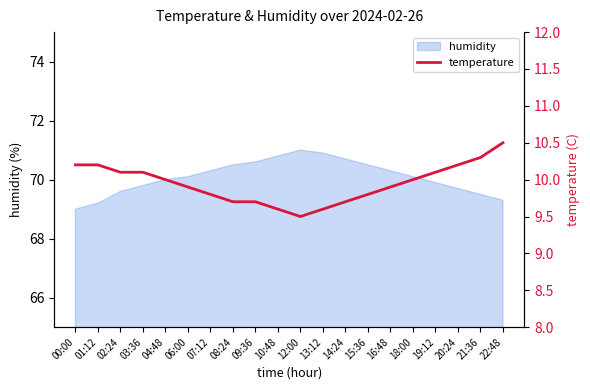

How many lines are shown in the chart?

1